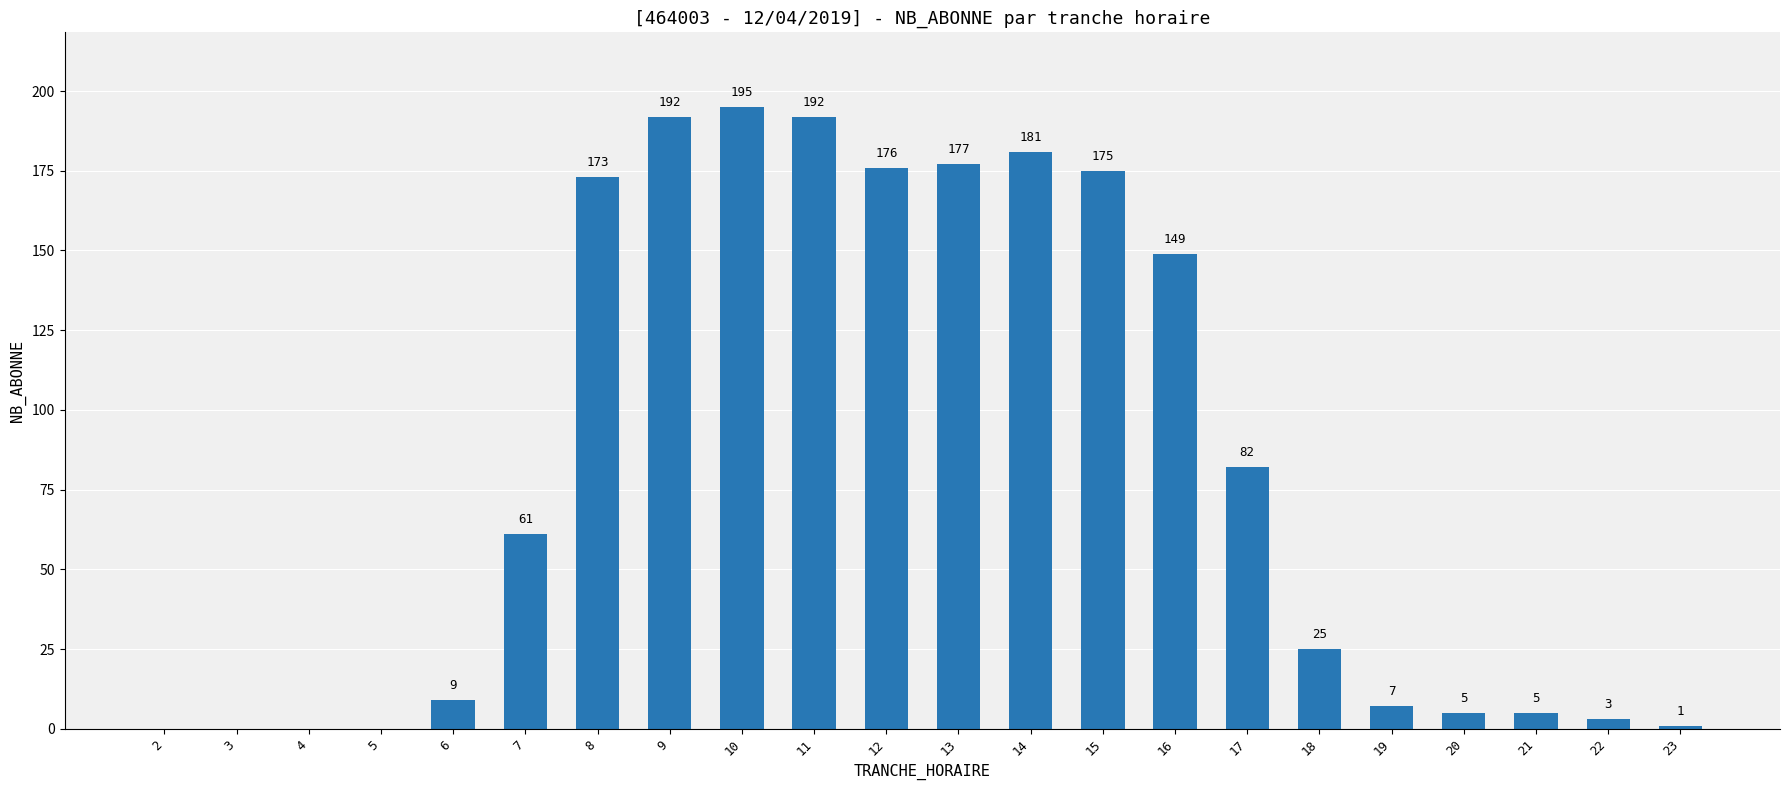

What is the greatest value displayed?

195